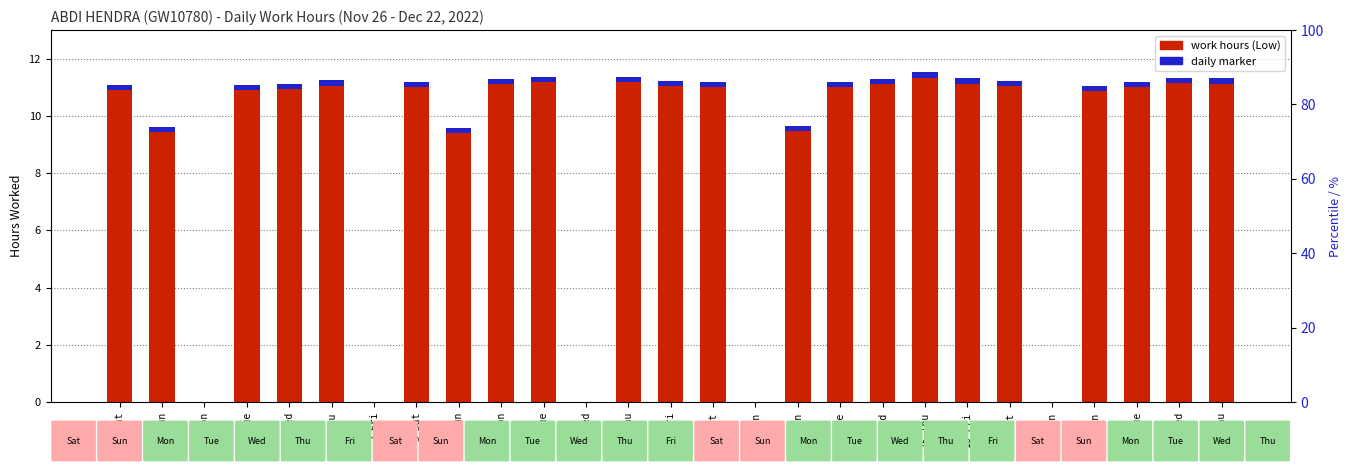

What is the difference between the maximum and minimum values?

11.5